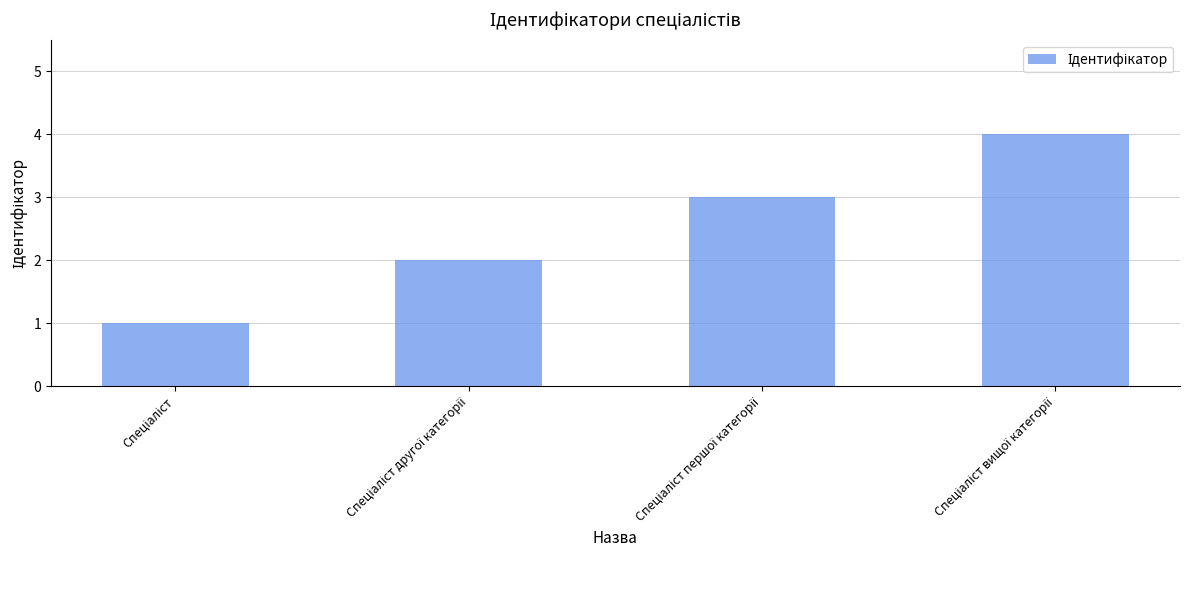

What is the sum of all values?

10